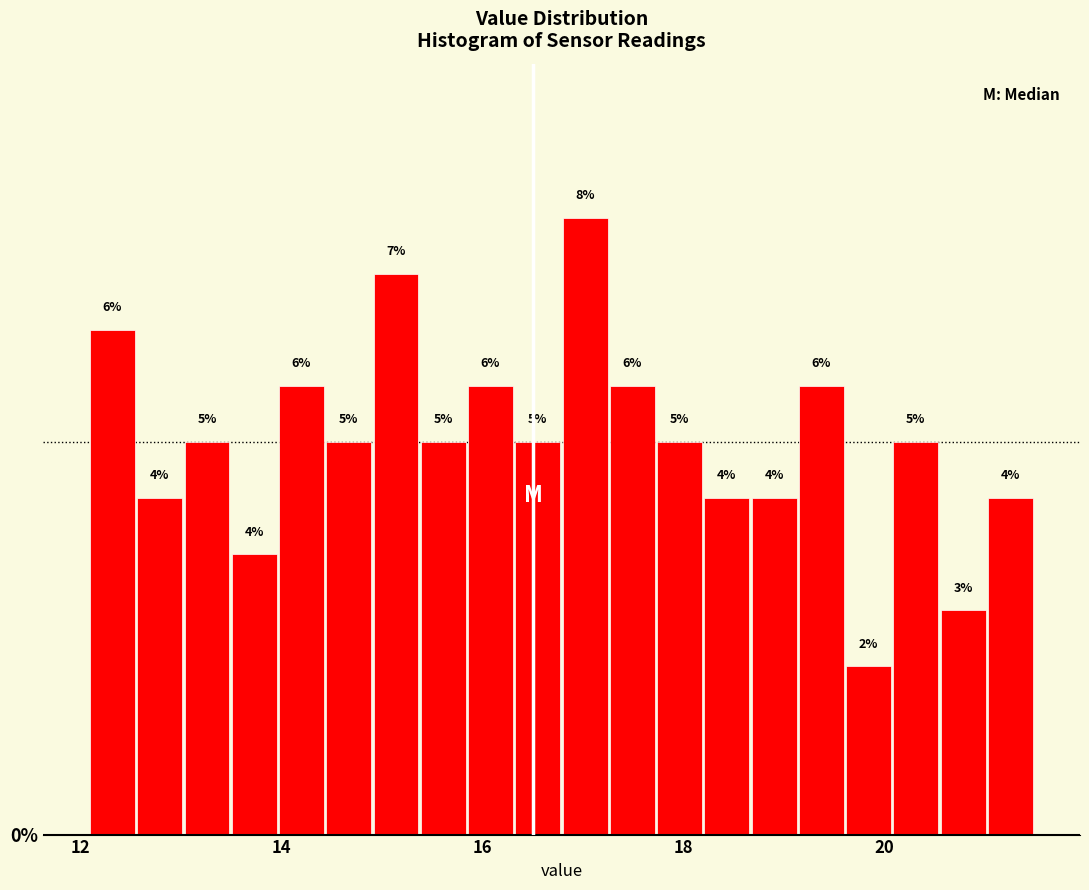

Around what value on the x-axis is the tallest bar? Give the approximate position of its centre, as read against the axis.

17.0